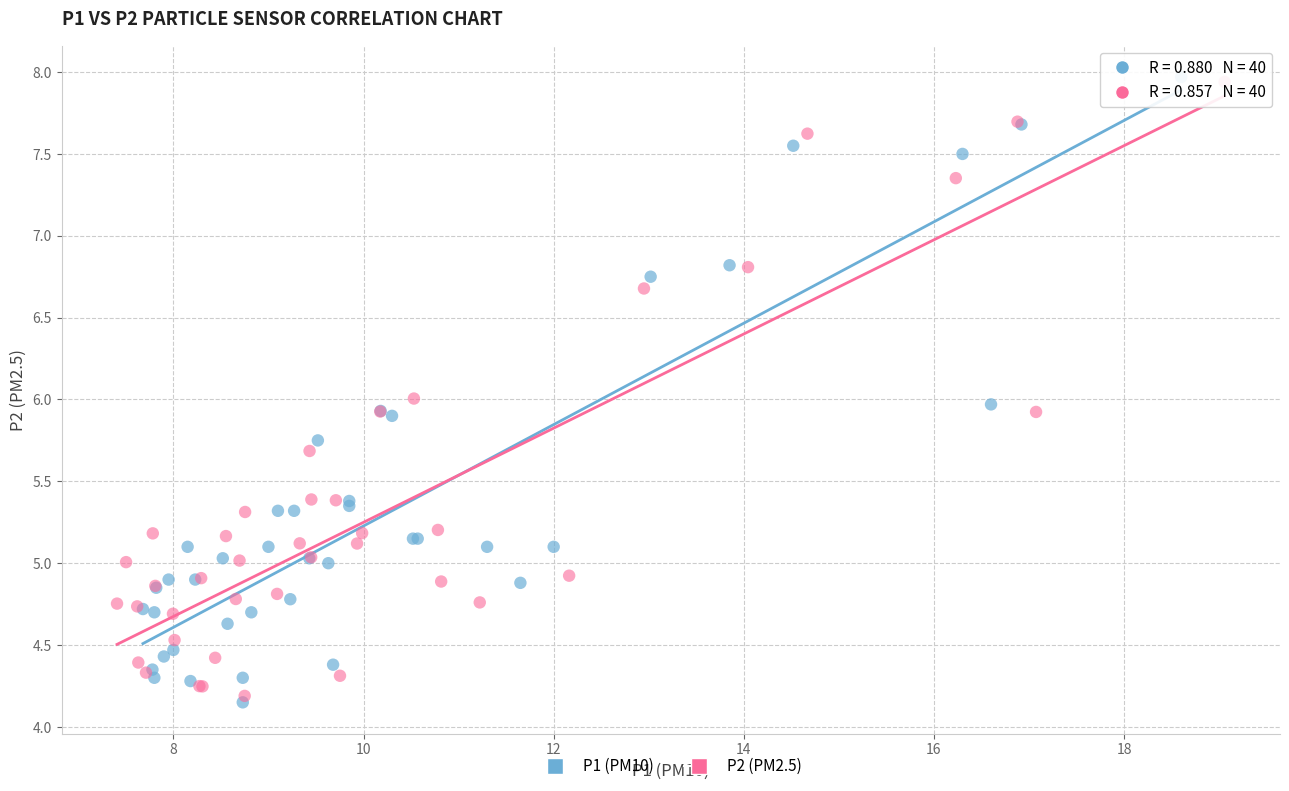

Which series contains the lowest Y value?

P1 (PM10)